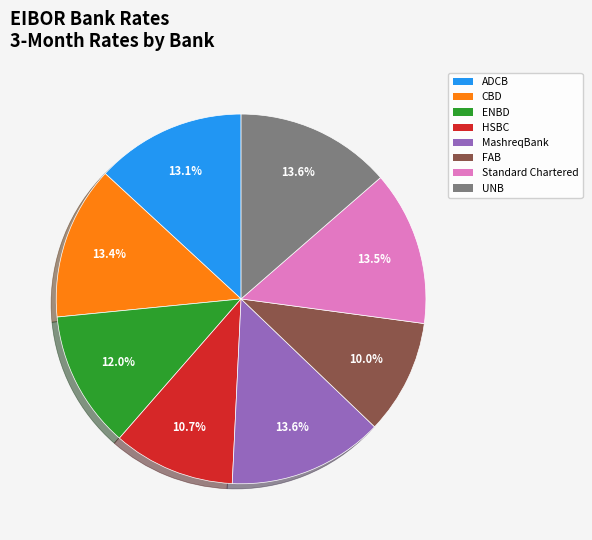

Is there a majority slice in this chart?

No